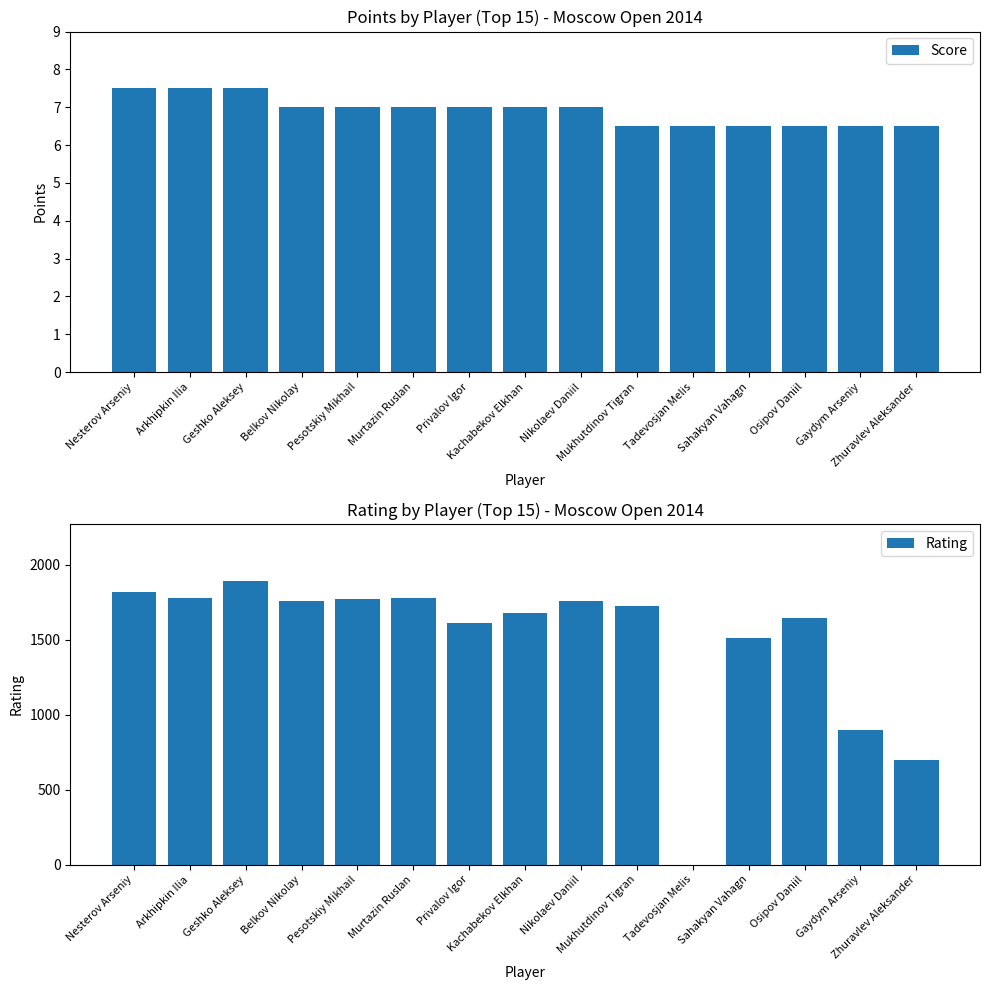

Is the value of Score at Zhuravlev Aleksander greater than the value of Rating at Privalov Igor?

No